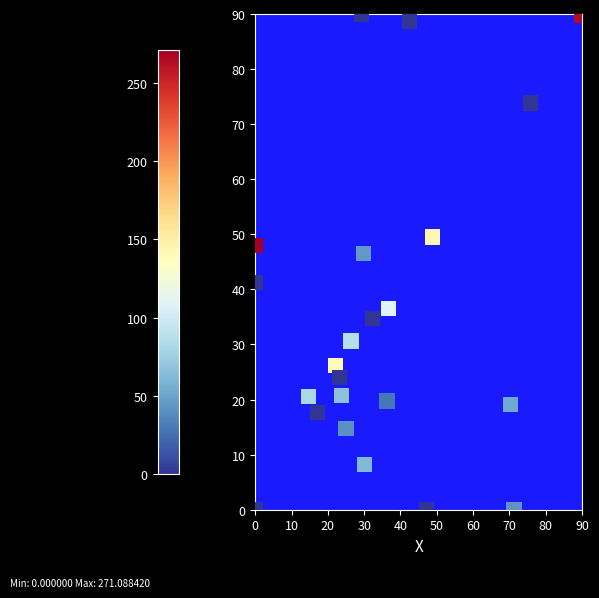

What Y value in the scatter plot is closest to 45?

46.5